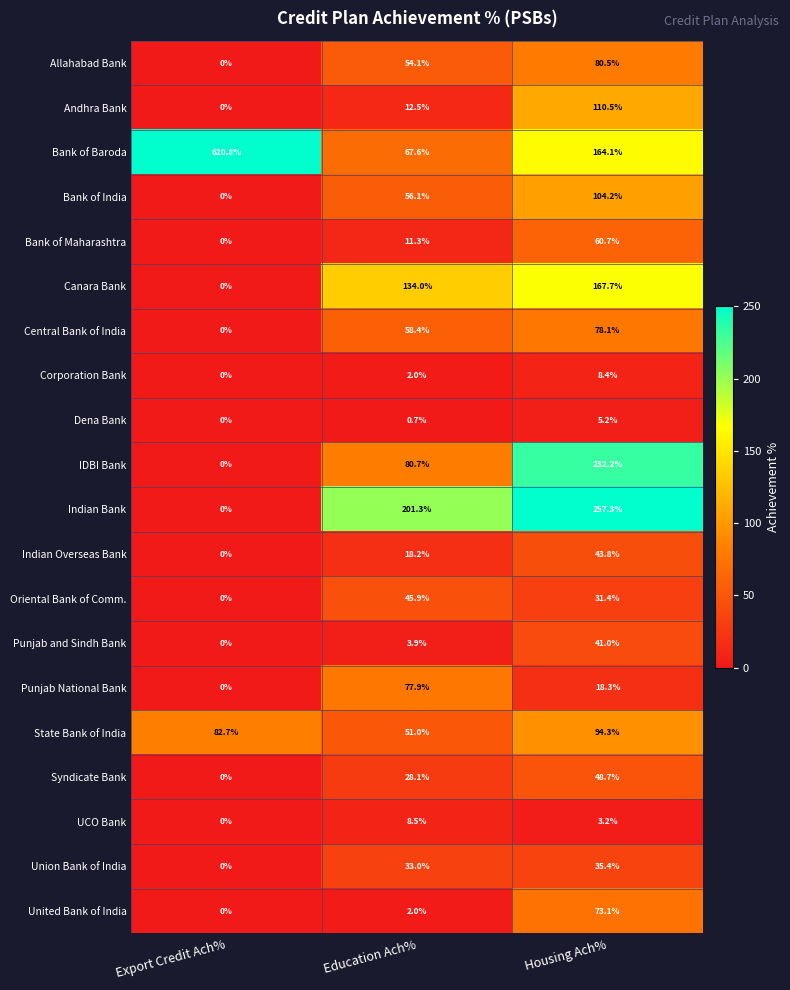

At which category is the sum across all series the highest?

Housing Ach%